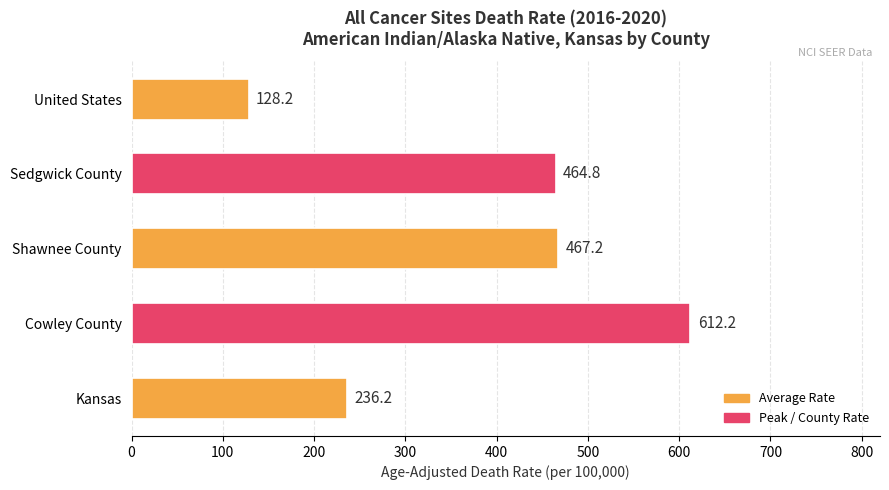

What is the sum of all values?

1908.6